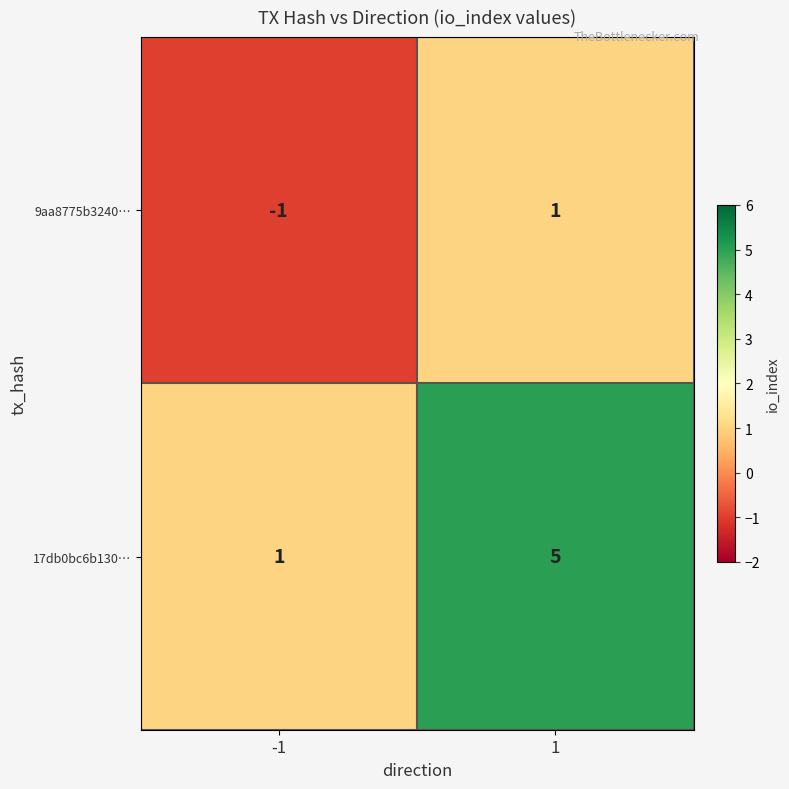

At how many categories does at least one series exceed 0?

2